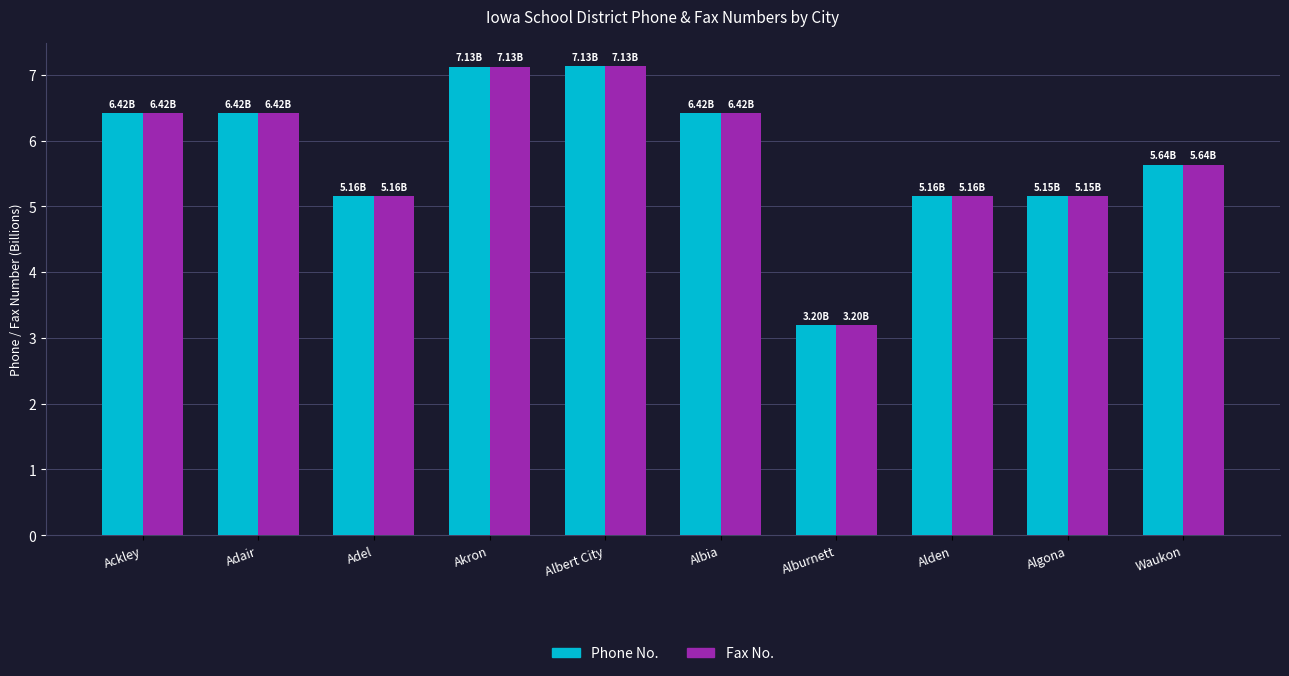

What position from the right is Algona?

2